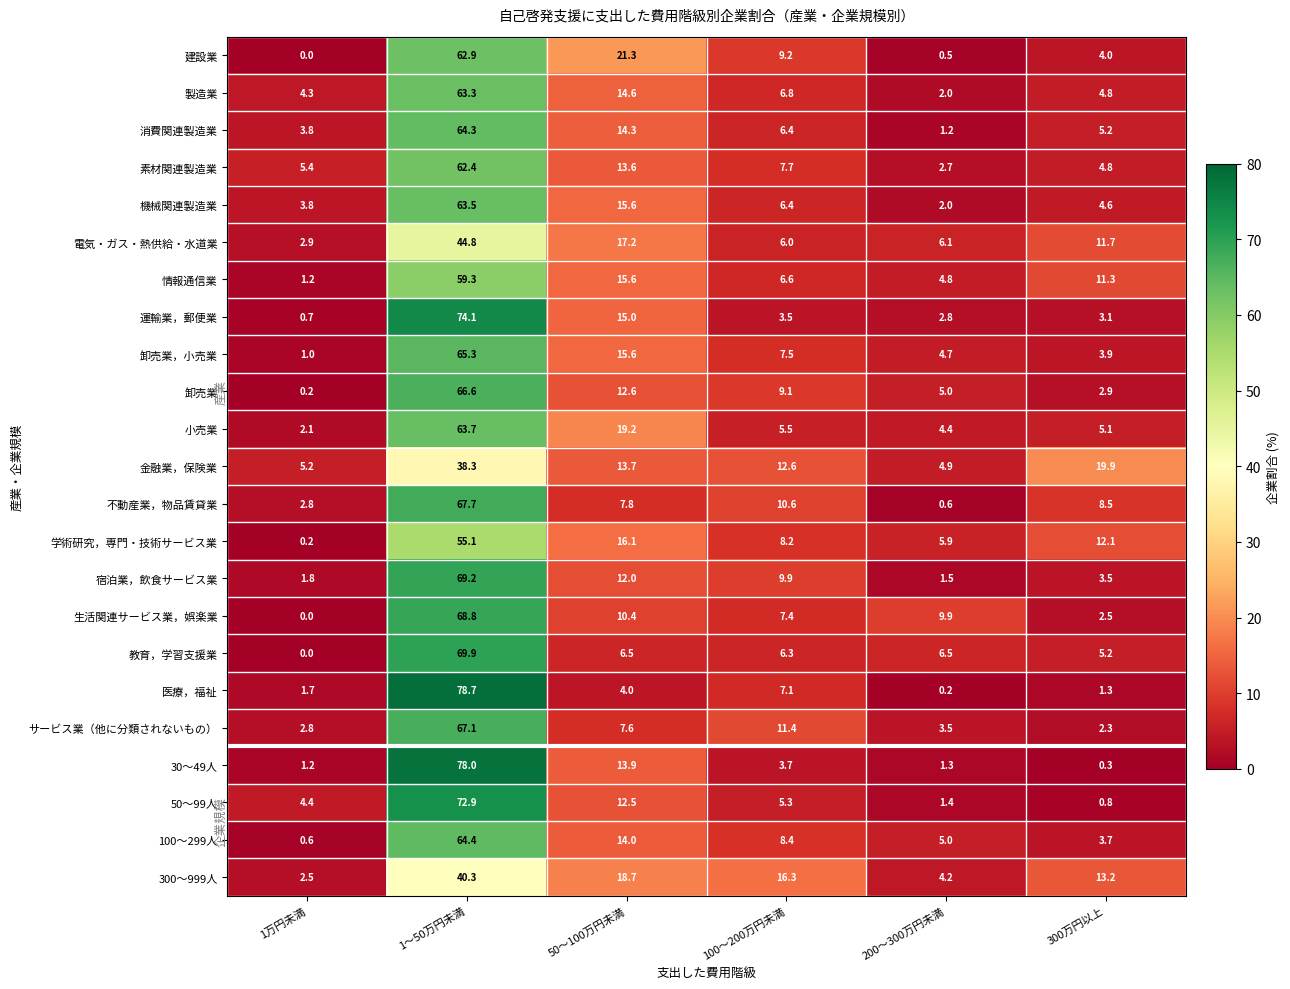

Where does the 卸売業 series first go above 9?

1～50万円未満